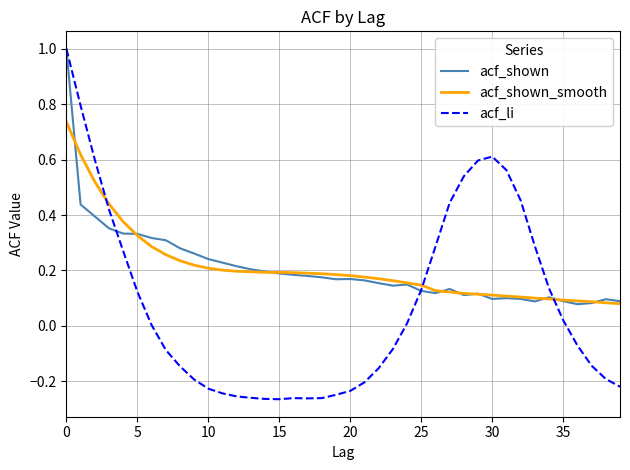

Which series has the widest spread of values?

acf_li